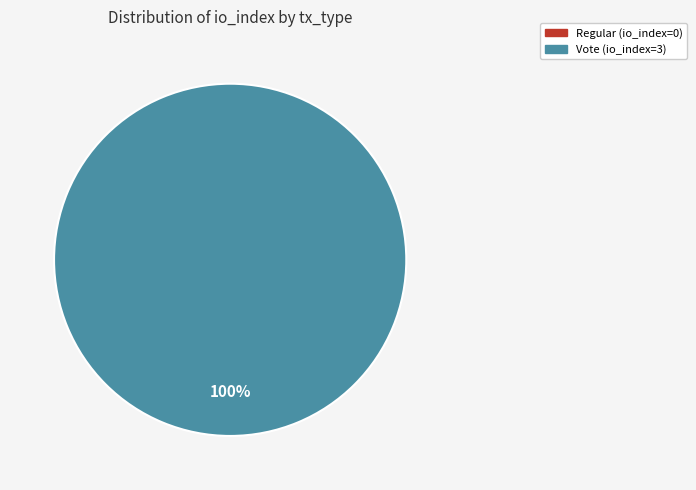

Is it true that tx_type: Regular (io_index=0) is 0% of the pie?

True